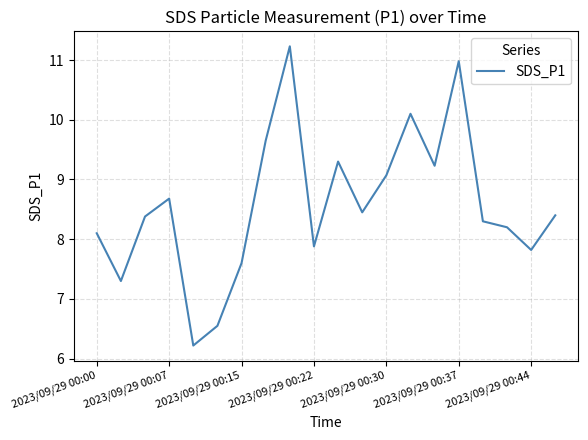

Does the chart have visible grid lines?

Yes